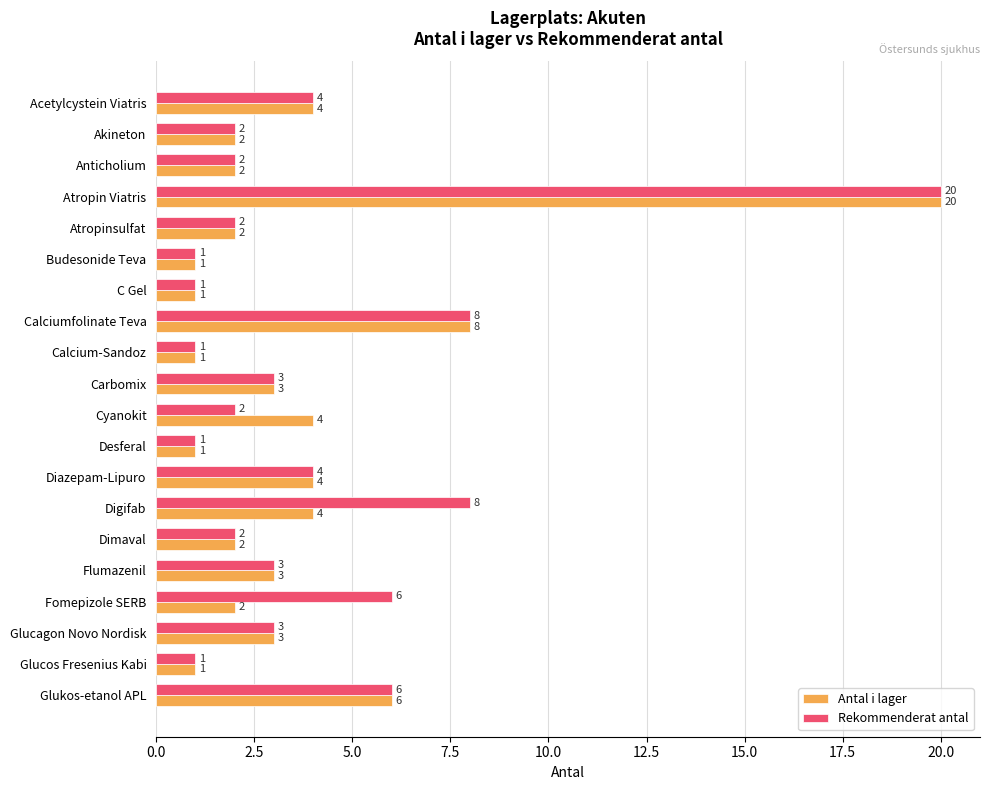

Between Akineton and Cyanokit, which series saw the biggest shift?

Antal i lager